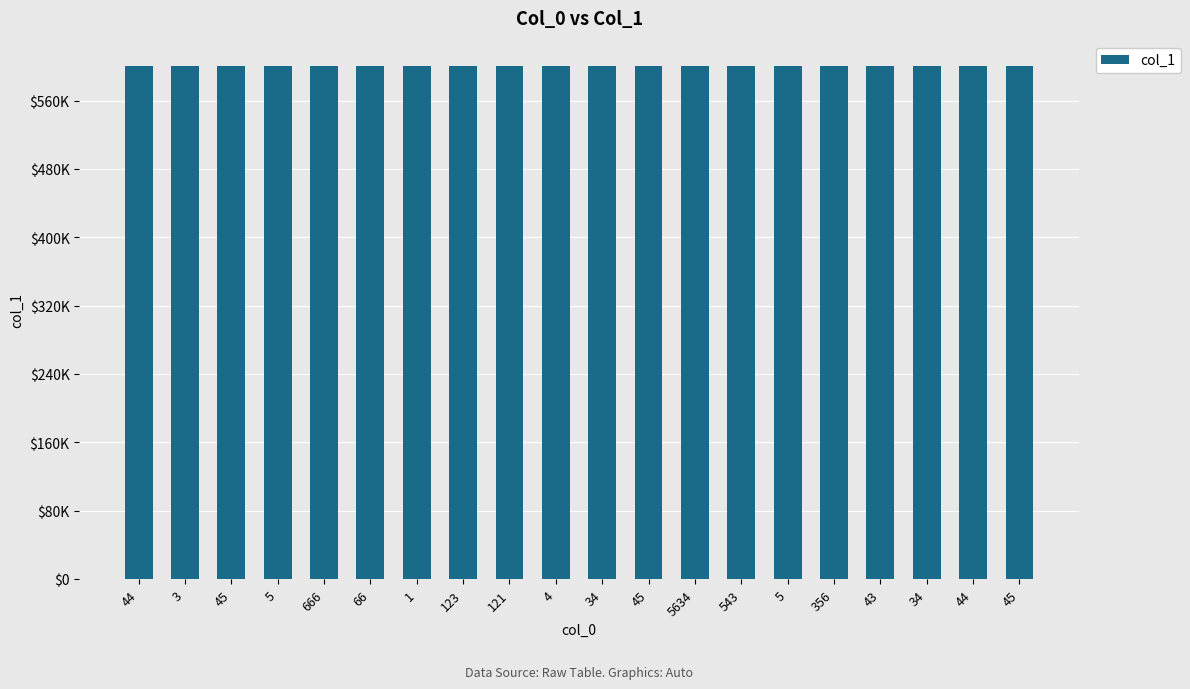

Does the chart contain any negative values?

No